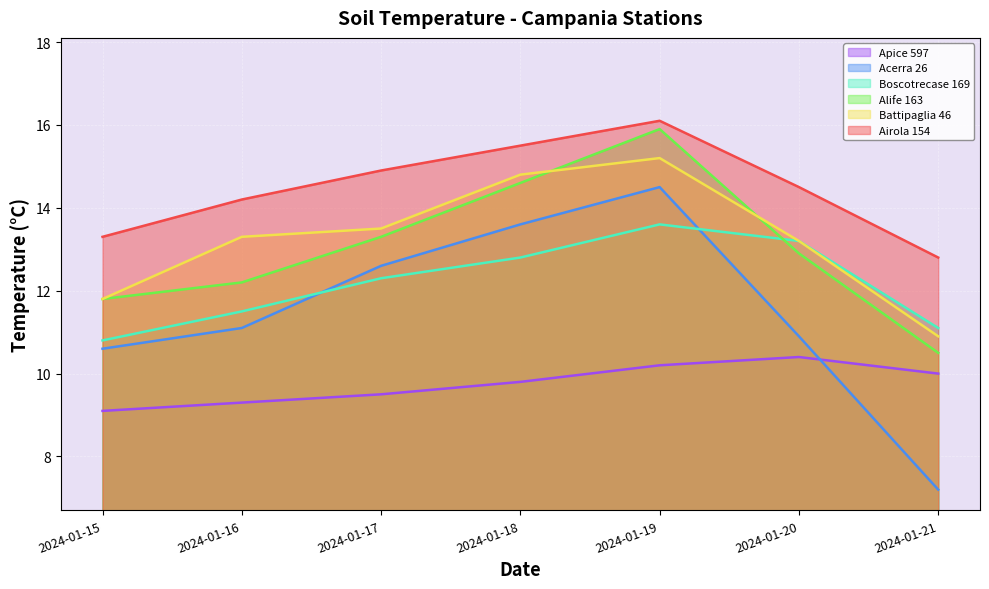

What is the value of the Alife 163 point at the 2nd from the left?

12.2